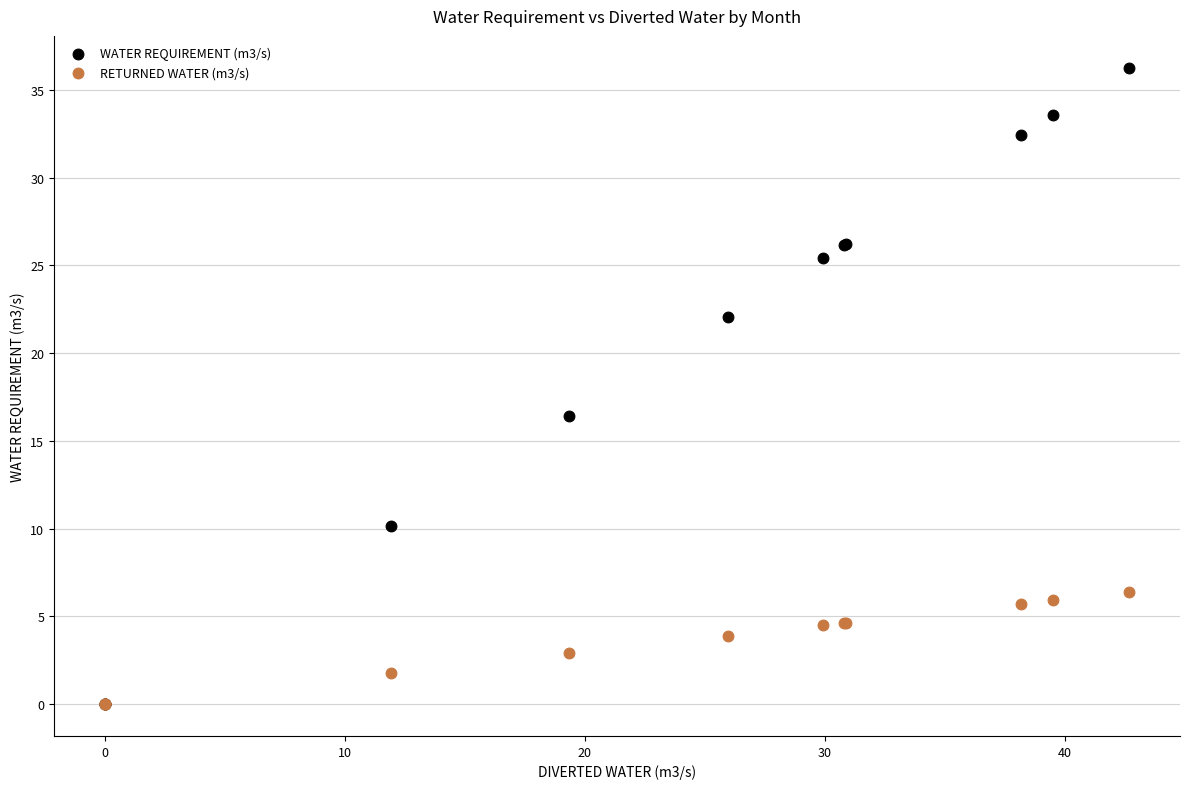

Which series has the widest spread of Y values?

WATER REQUIREMENT (m3/s)